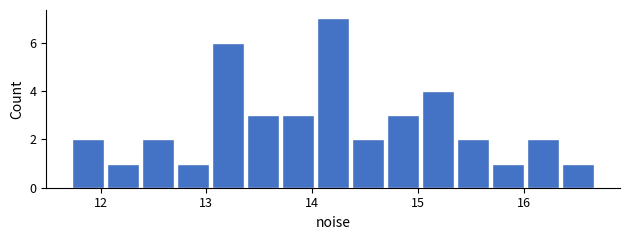

Around what value on the x-axis is the tallest bar? Give the approximate position of its centre, as read against the axis.

14.2